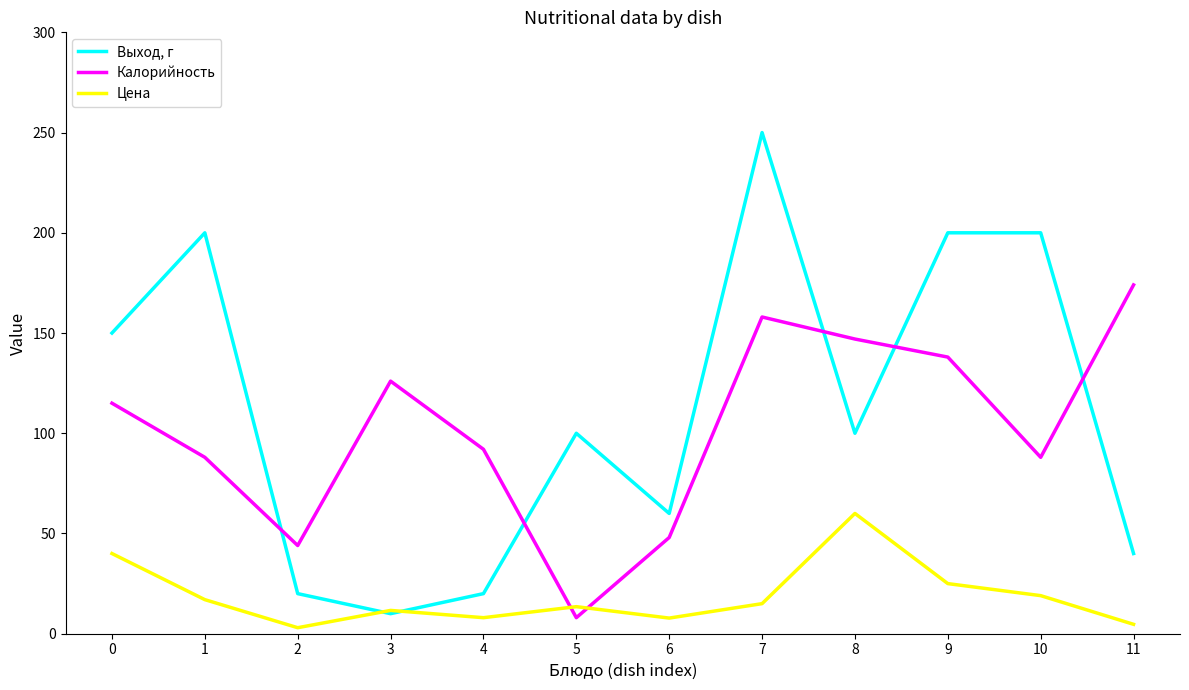

At how many categories does at least one series exceed 141?

7